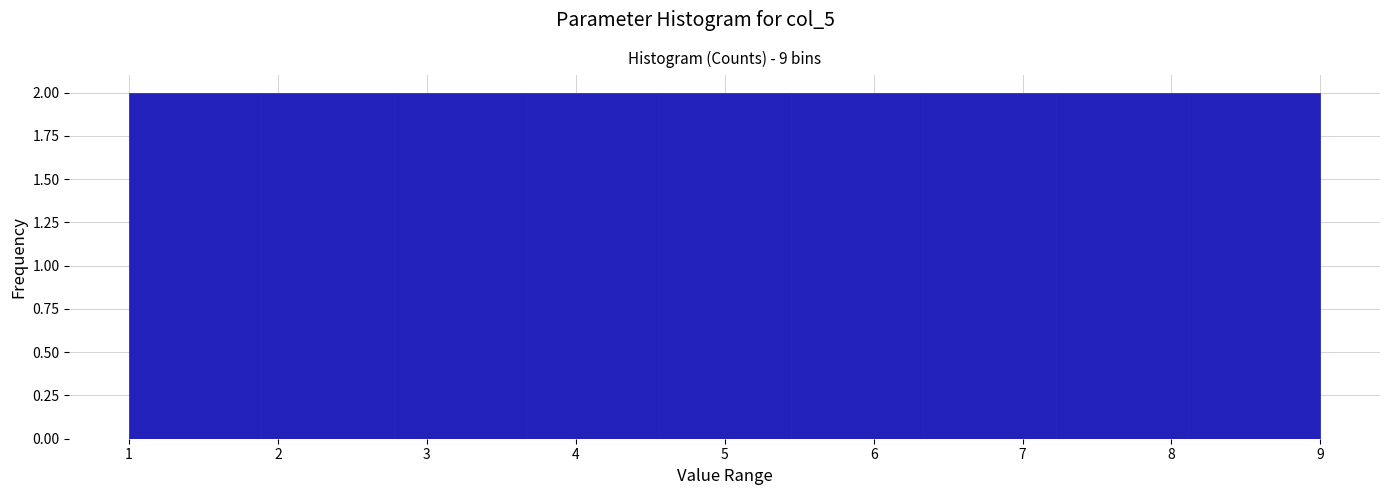

How tall is the bar that spans 5.4 to 6.3 on the x-axis? Neither the bar edges nor the heights are printed on the chart, so give them approximately, as read against the axes.

2